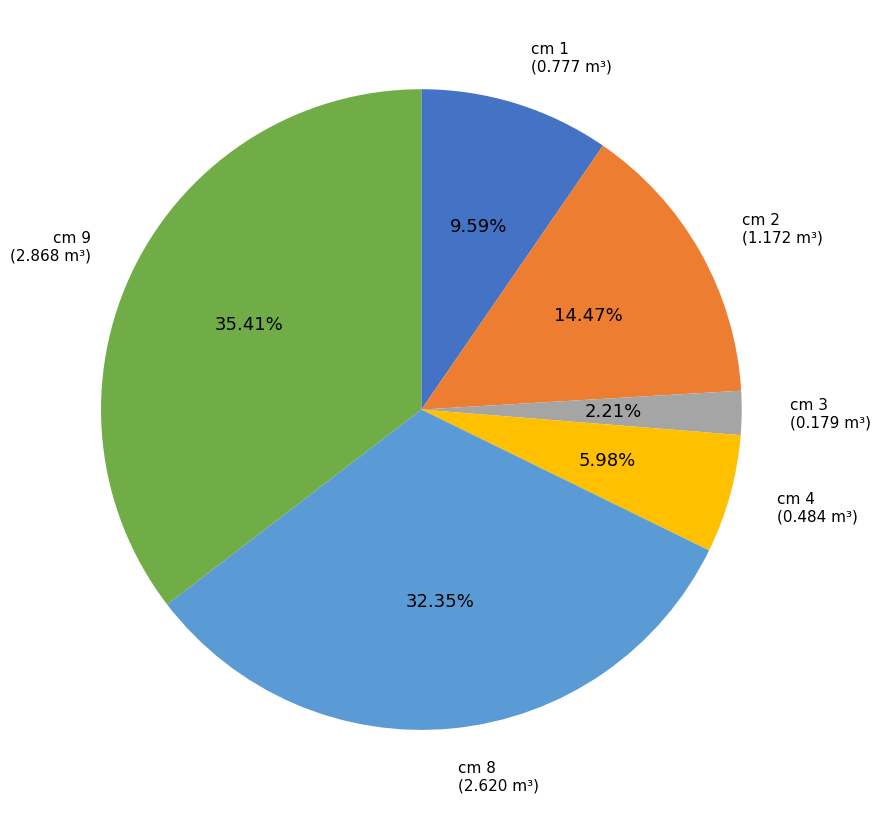

Does any single category account for the majority?

No